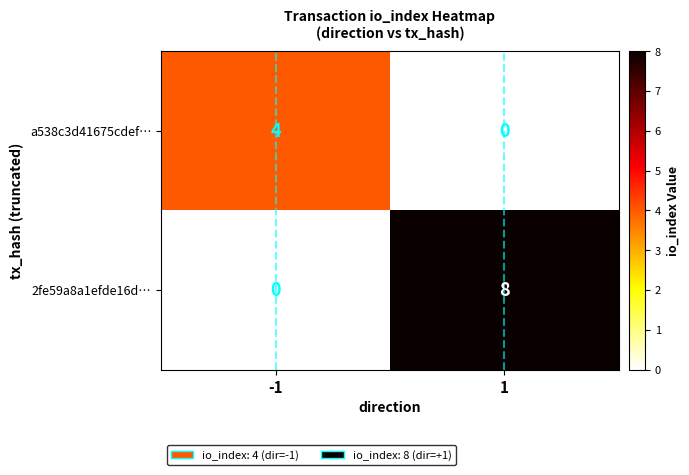

At how many categories does at least one series exceed 5?

1